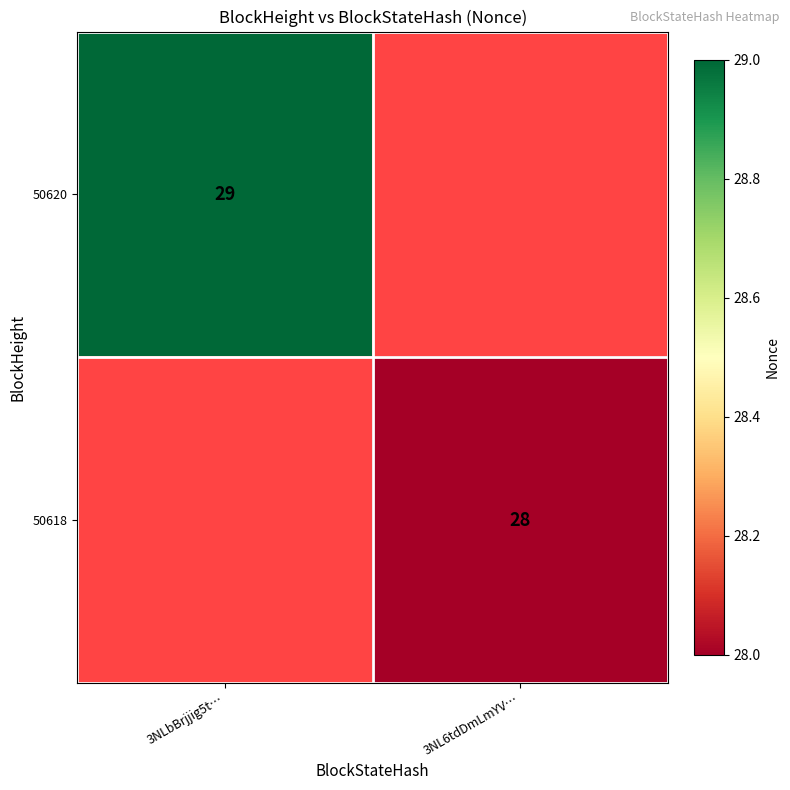

True or false: 50618 has a value of 43 at 3NL6tdDmLmYV….

False